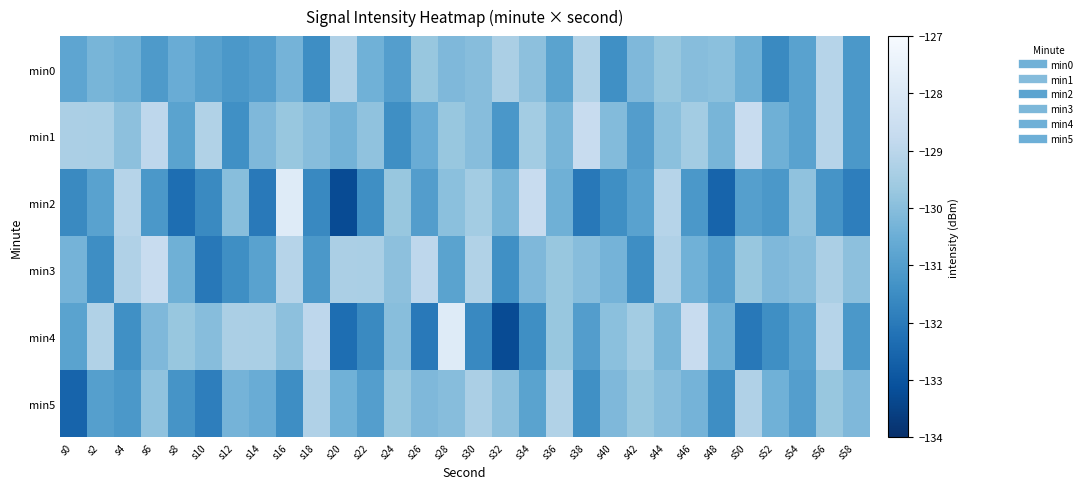

What is the minimum value shown in the chart?

-133.2